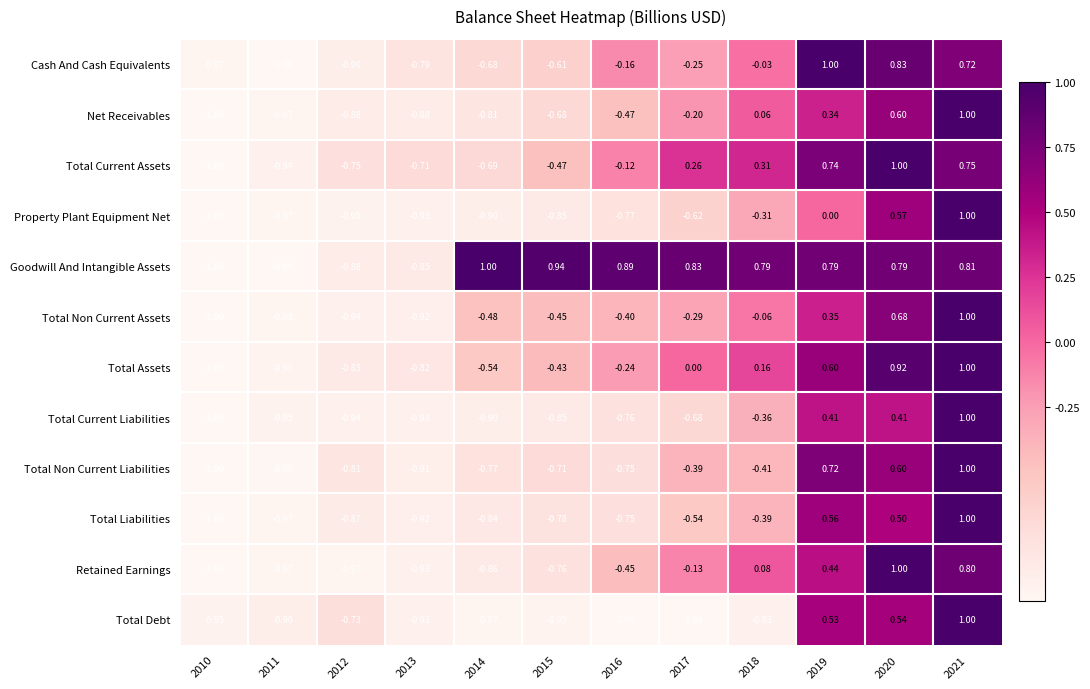

Which series has the largest total across all categories?

Goodwill And Intangible Assets